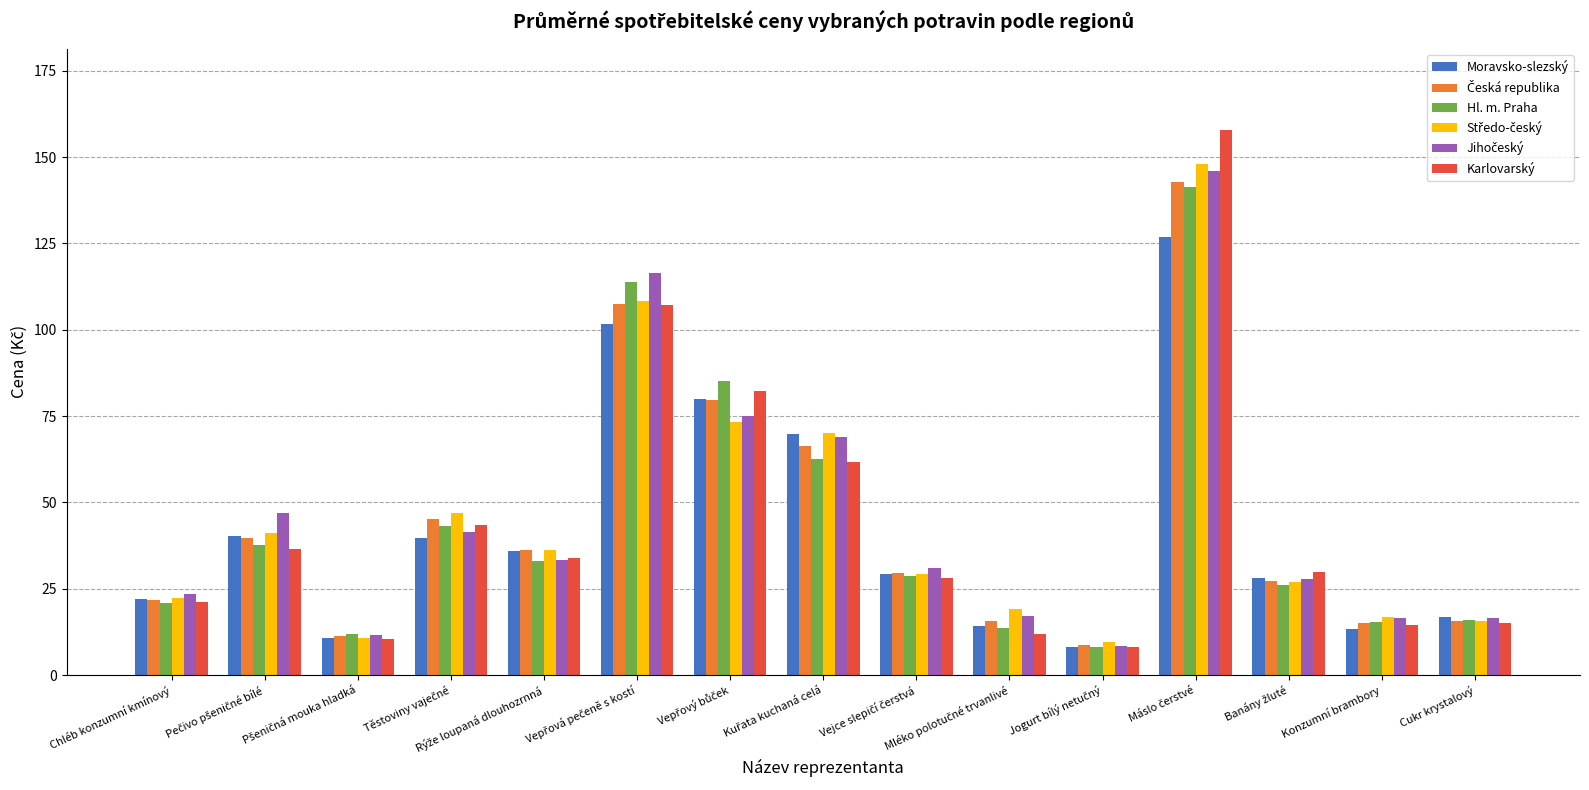

What is the average value of the Karlovarský series?

44.2